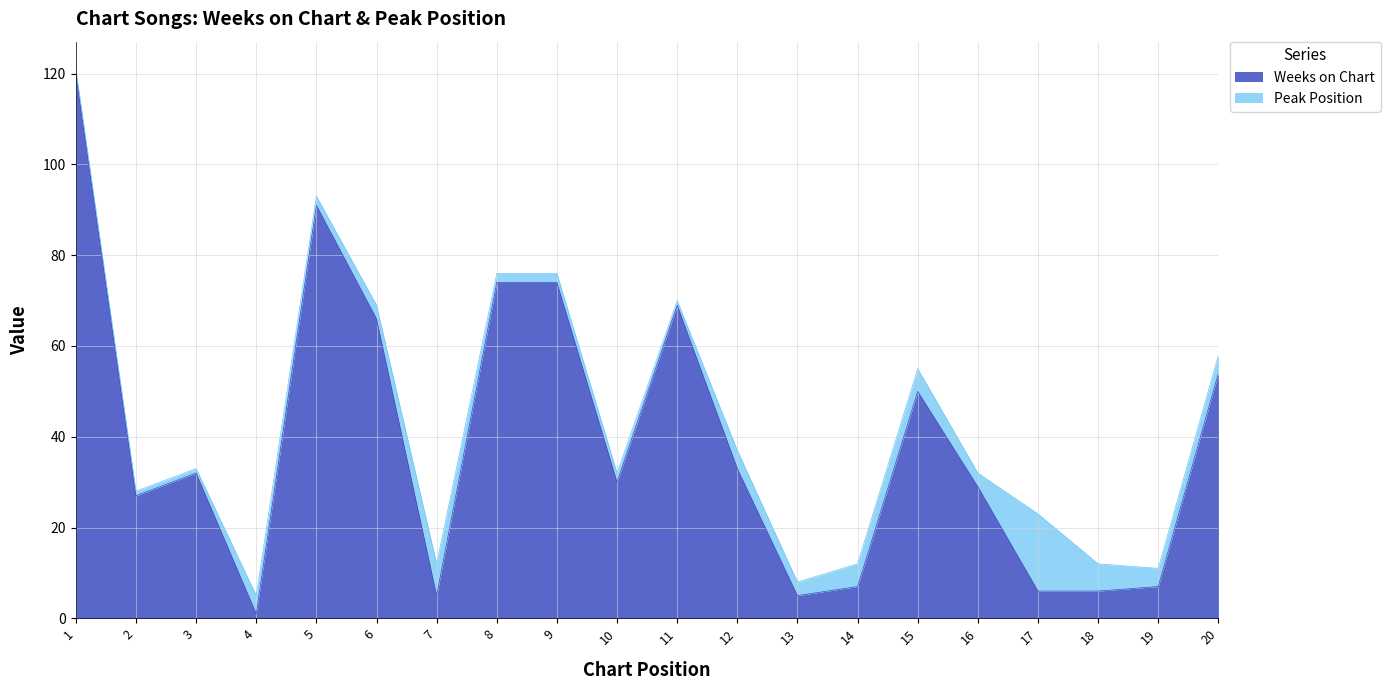

List the labels in order of value, largest first.

1, 5, 8, 9, 11, 6, 20, 15, 12, 3, 10, 16, 2, 14, 19, 17, 18, 7, 13, 4